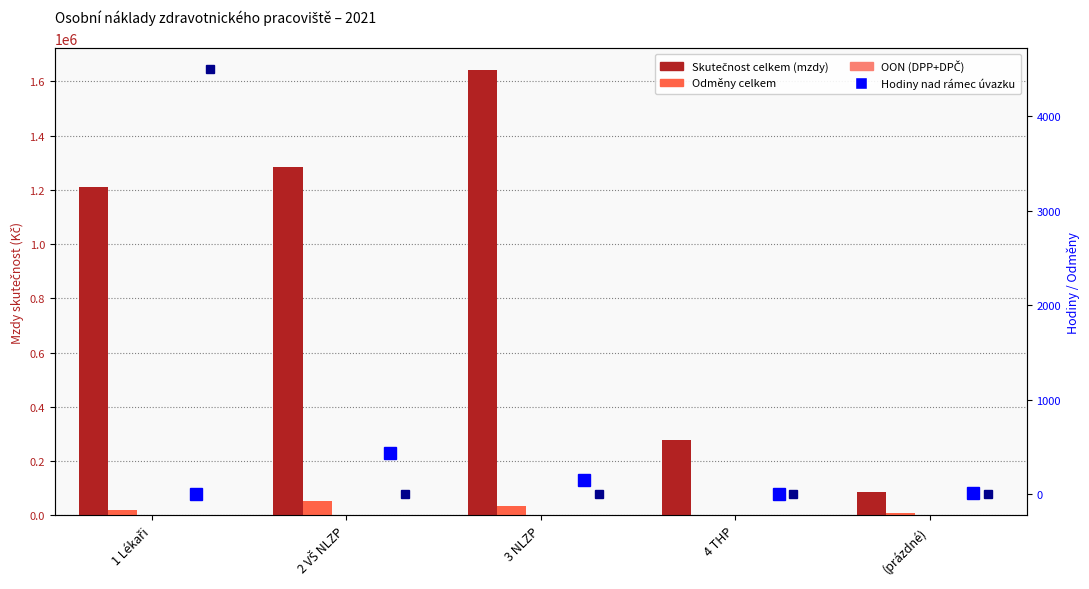

Rank the categories by Skutečnost celkem (mzdy) value from lowest to highest.

(prázdné), 4 THP, 1 Lékaři, 2 VŠ NLZP, 3 NLZP